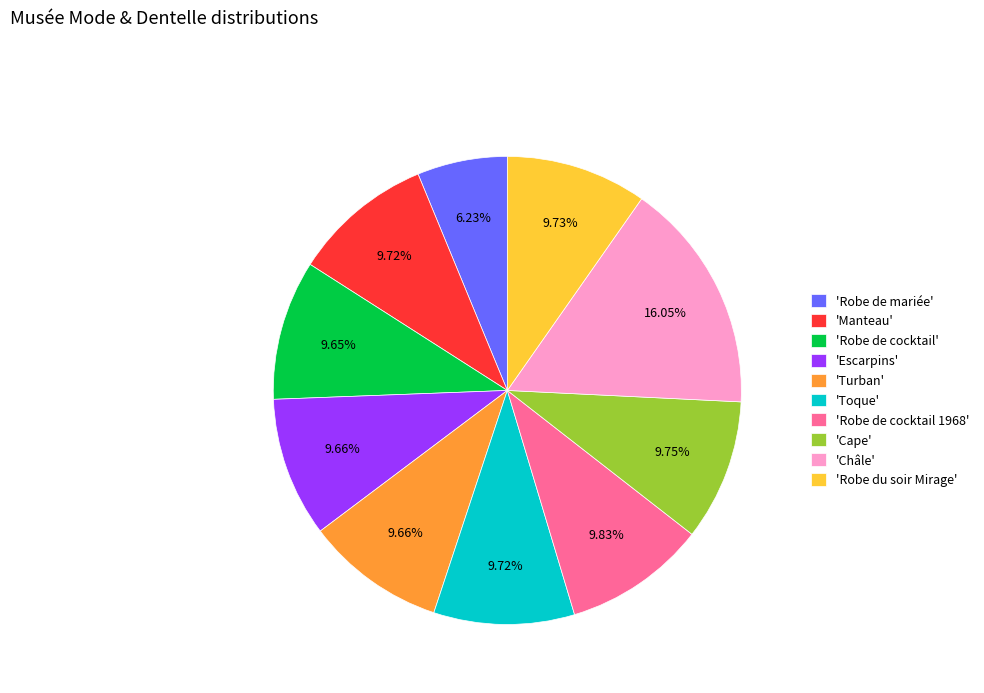

Count the number of slices in the pie.

10